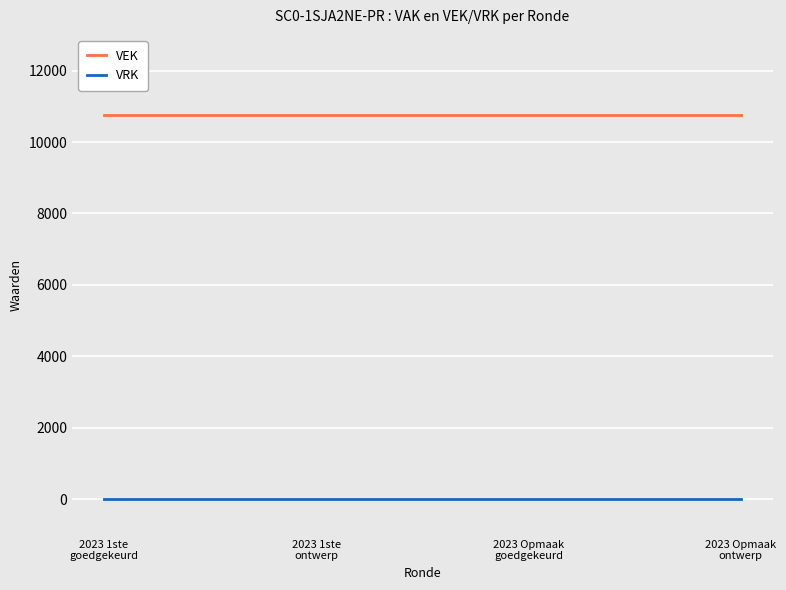

True or false: VRK and VEK intersect in this chart.

False